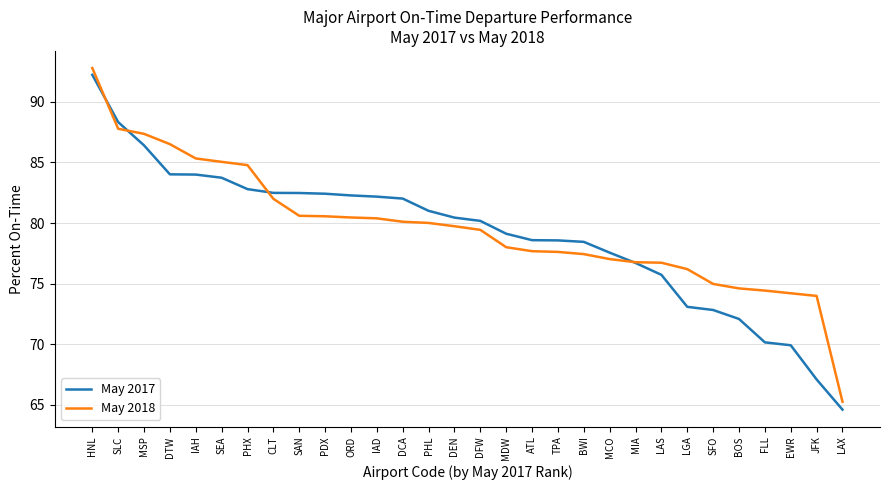

Which series changed the most between SAN and JFK?

May 2017